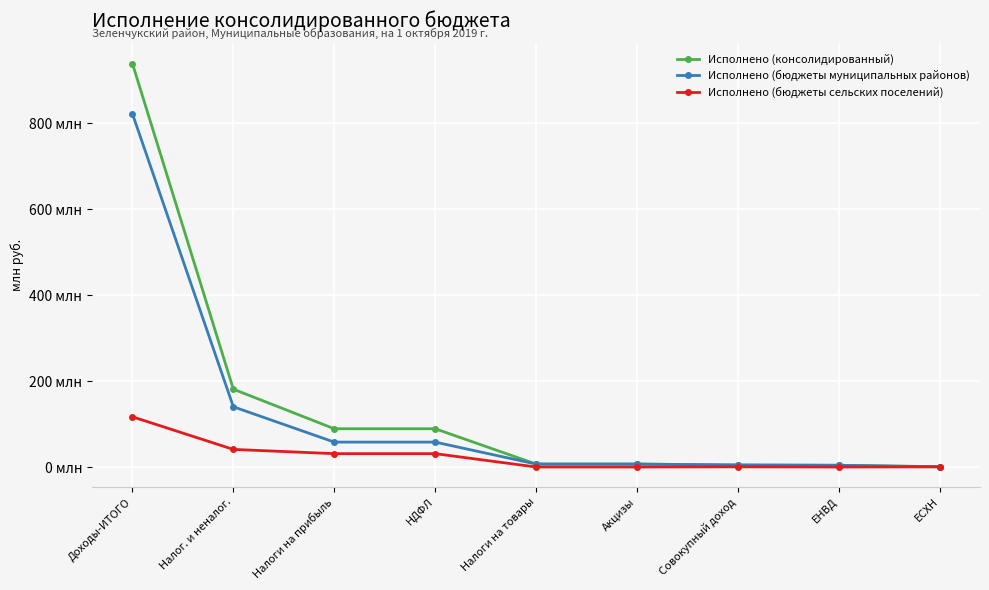

At which category does the chart reach its peak across all series?

Доходы-ИТОГО